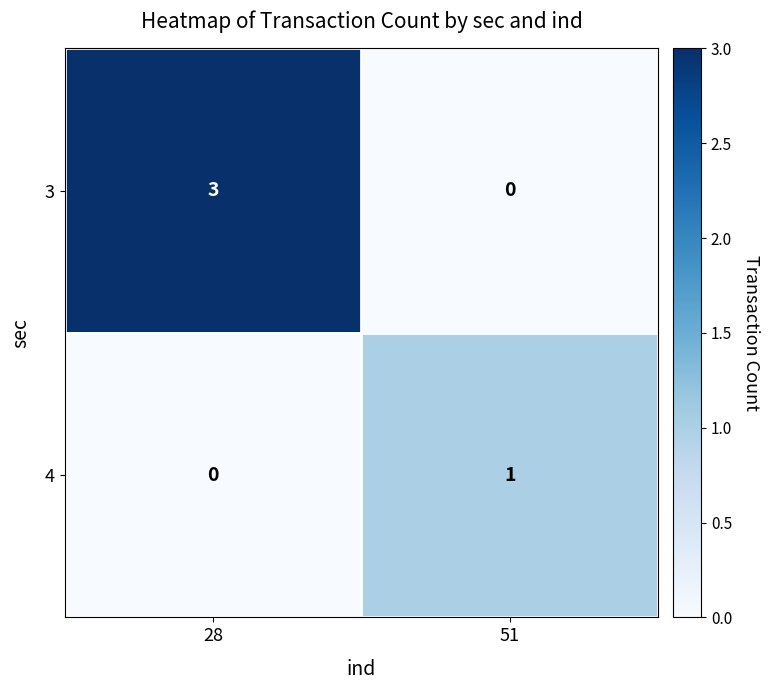

Reading left to right, list all the values displayed in this chart.

3: 28=3	51=0
4: 28=0	51=1